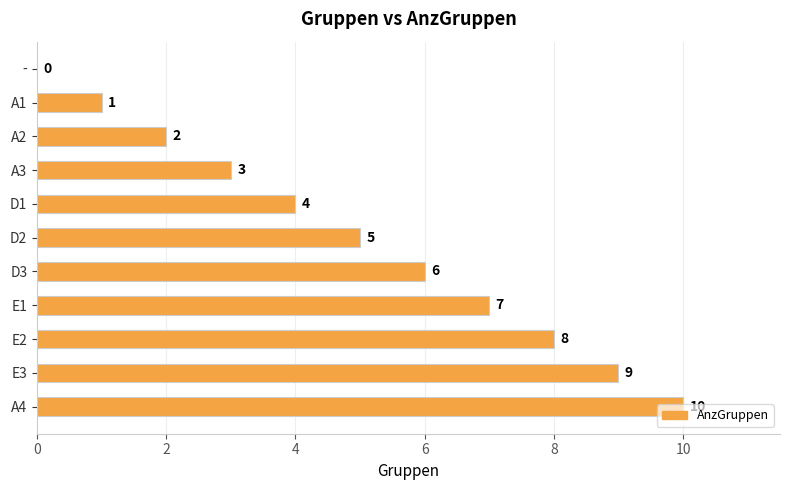

Between D2 and A3, which is larger?

D2